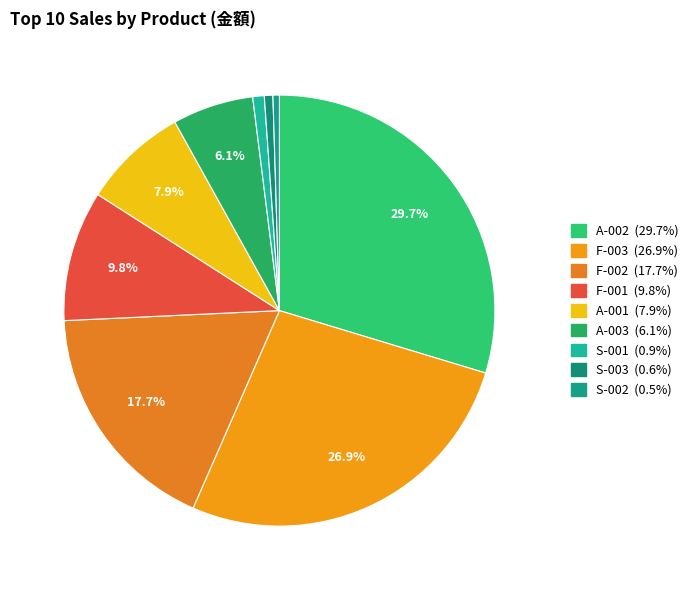

Is there a majority slice in this chart?

No